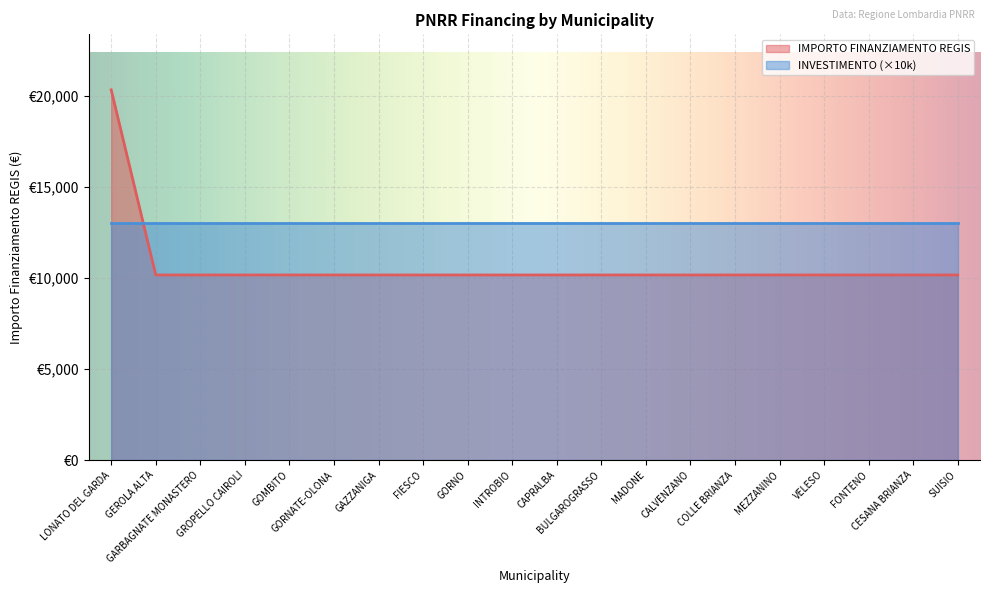

What is the approximate value at GOMBITO?

10172